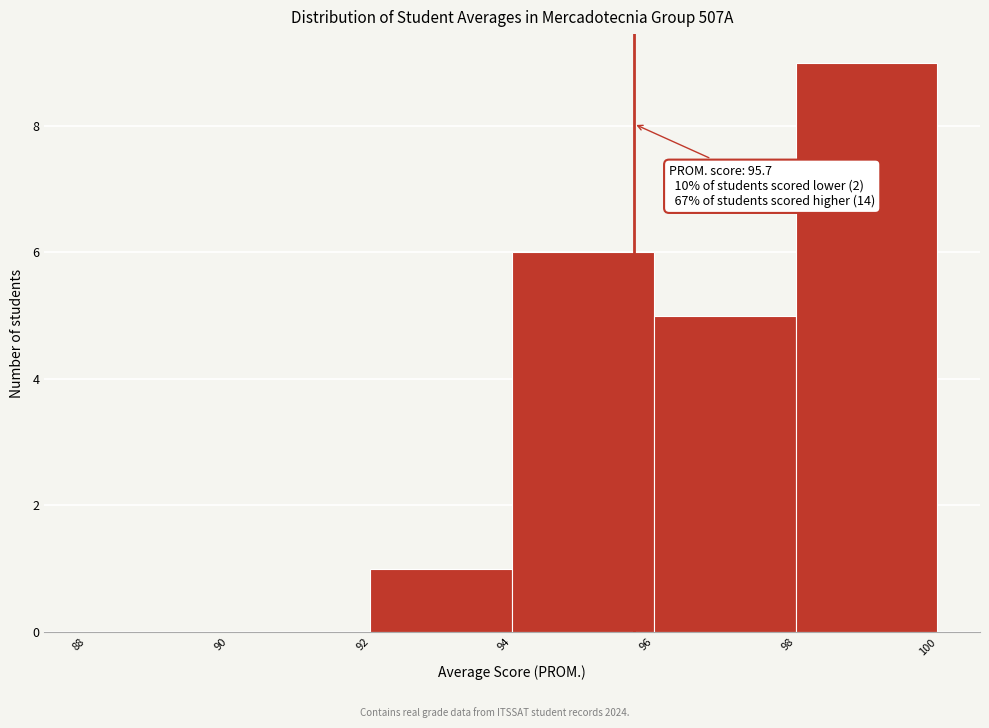

Over which range of the x-axis is the bar tallest?

98 to 100